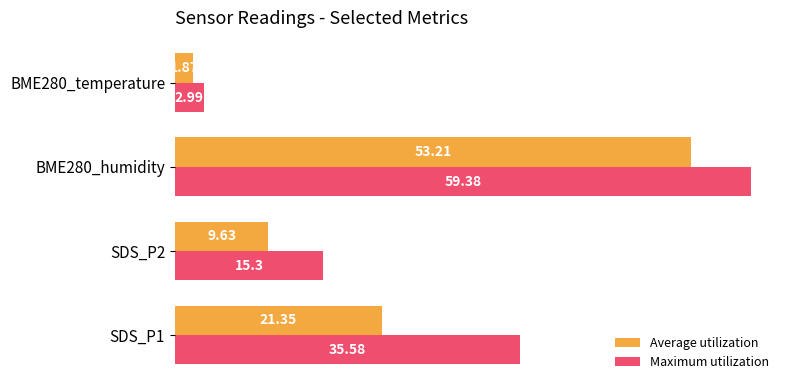

What is the difference between the highest and lowest values at BME280_humidity?

6.2